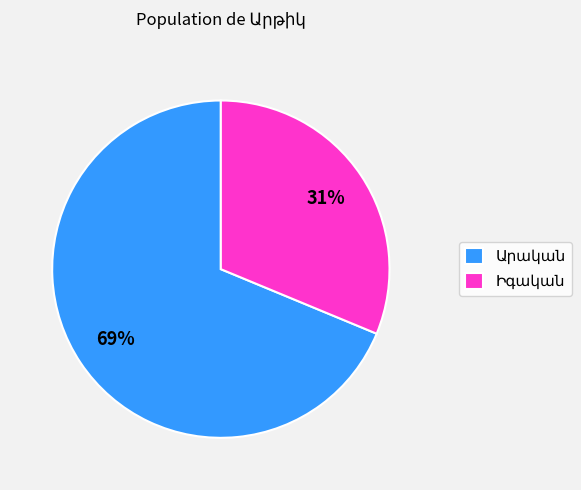

Is there a majority slice in this chart?

Yes